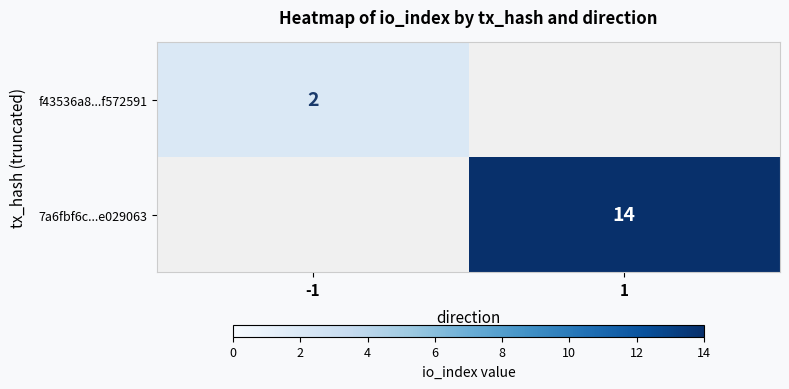

At how many categories does at least one series exceed 6?

1